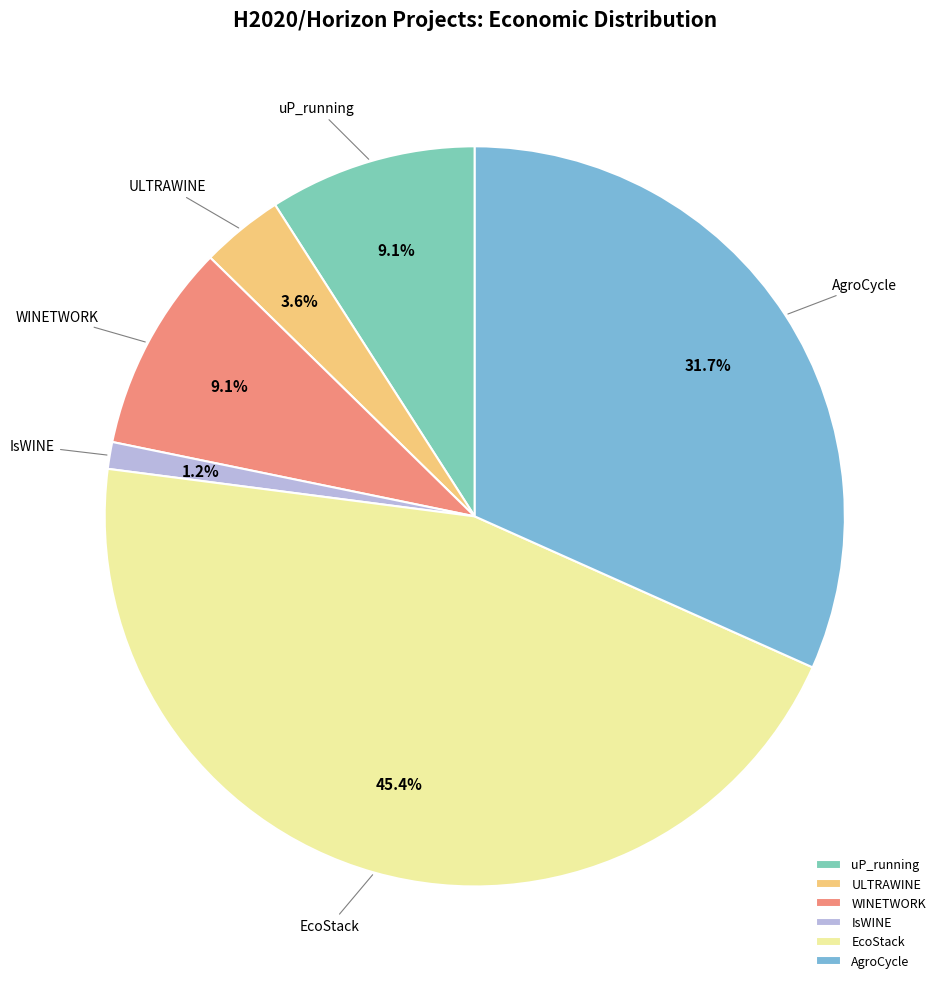

Does IsWINE account for over 50% of the chart?

No